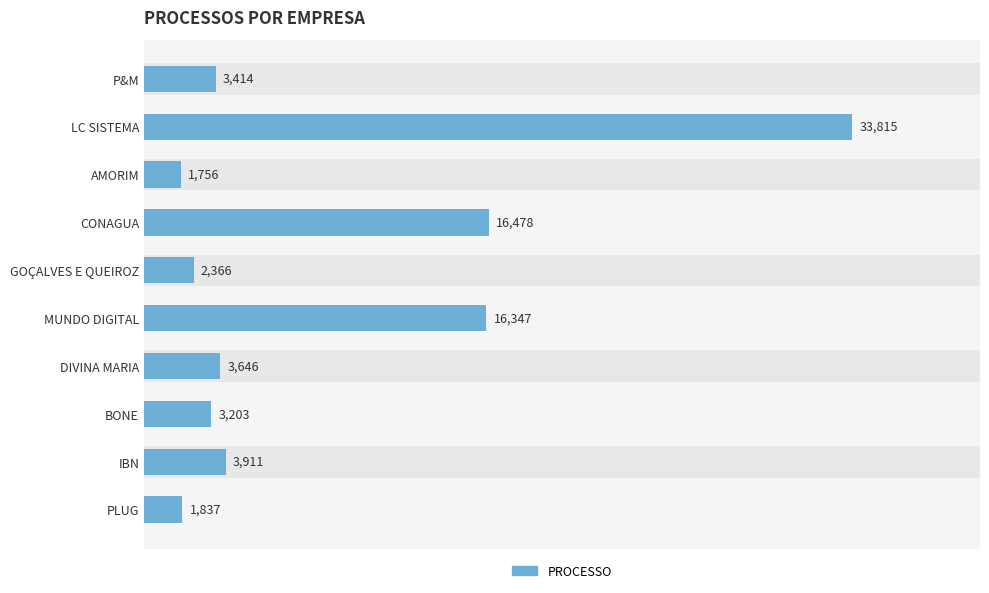

How many data points are less than 3646?

5